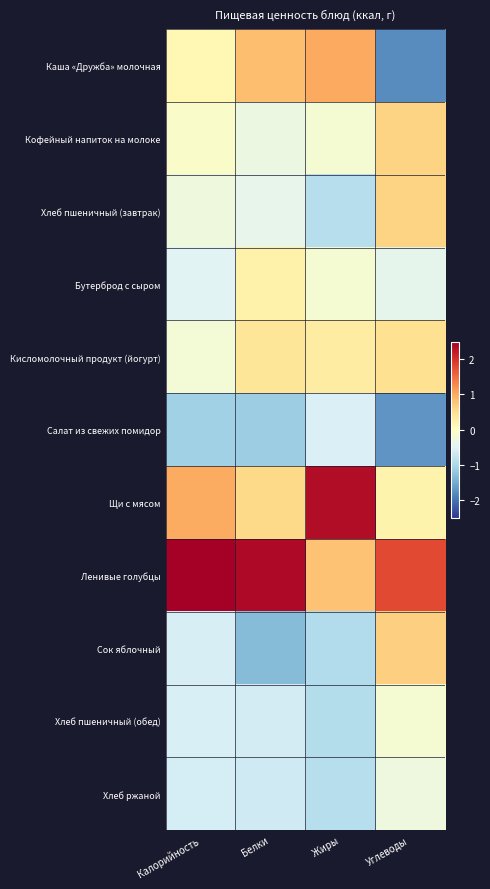

Count the number of data series in this chart.

11